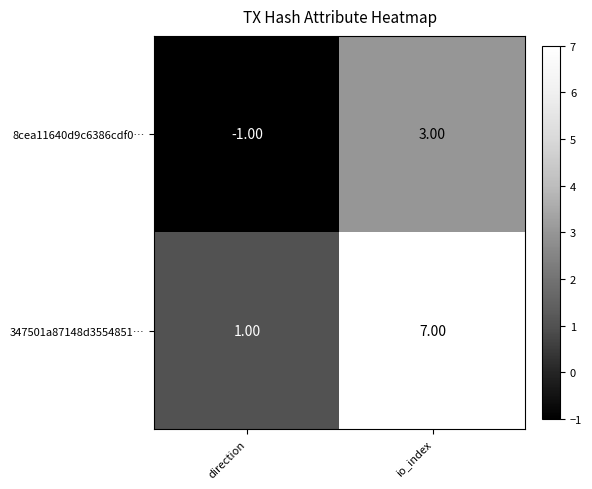

At direction, list the series in order from largest to smallest.

347501a87148d3554851…, 8cea11640d9c6386cdf0…